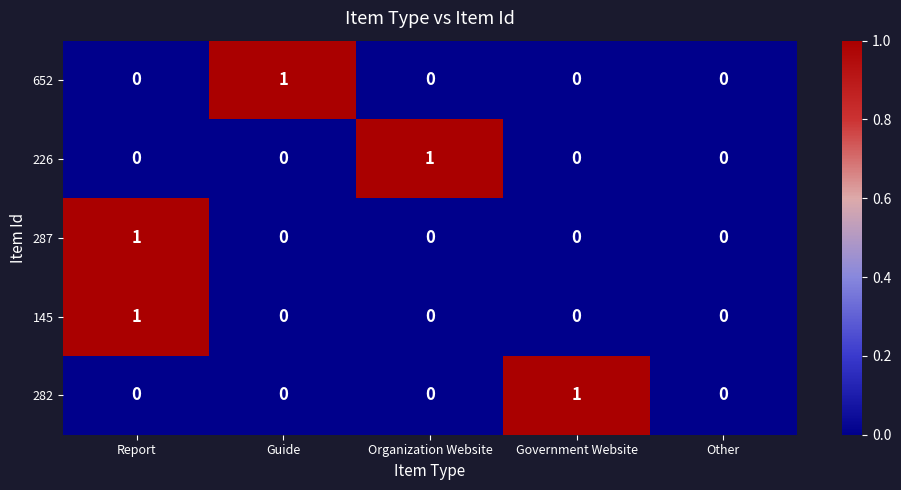

Is it true that 287 equals 0 at Guide?

True